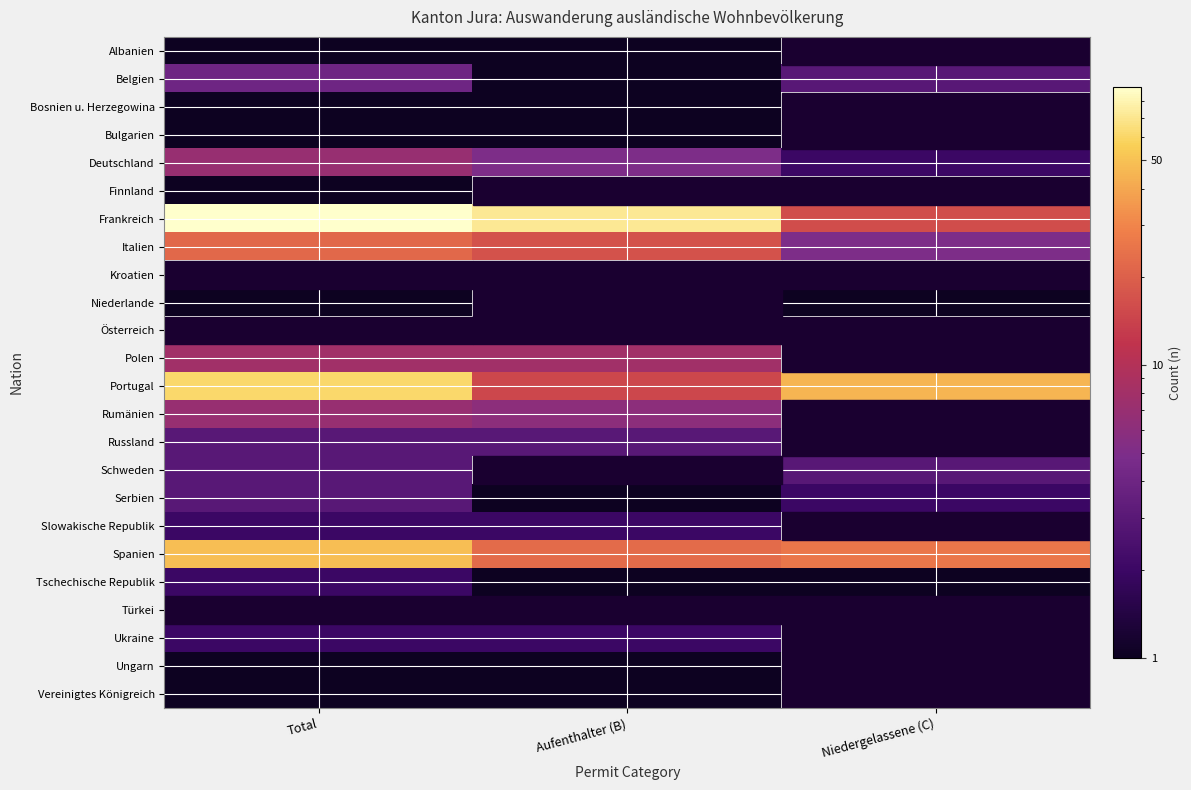

At how many categories does at least one series exceed 37?

3